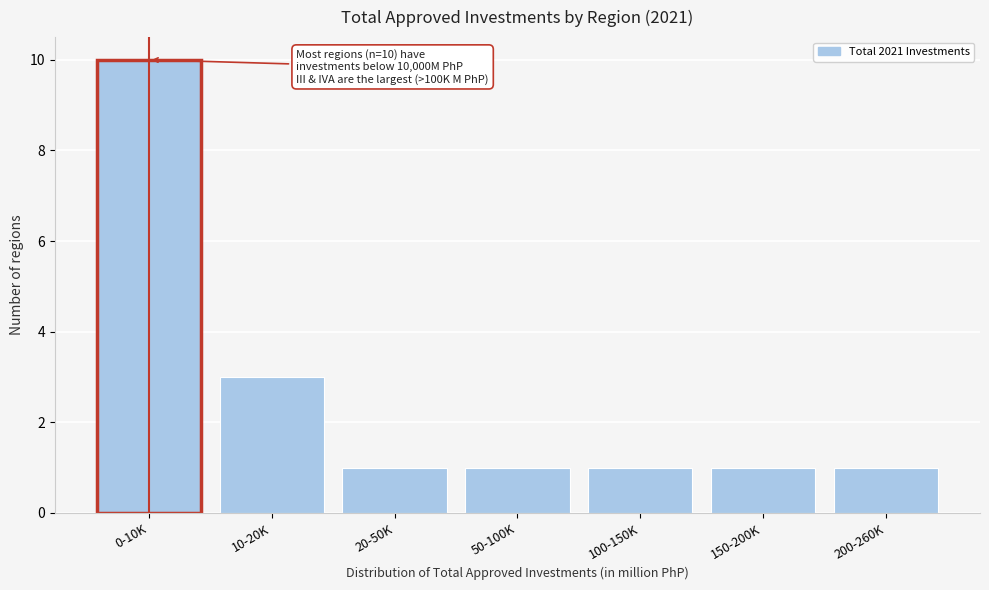

Reading left to right, transcribe all the data shown in this chart.

0-10K=10	10-20K=3	20-50K=1	50-100K=1	100-150K=1	150-200K=1	200-260K=1